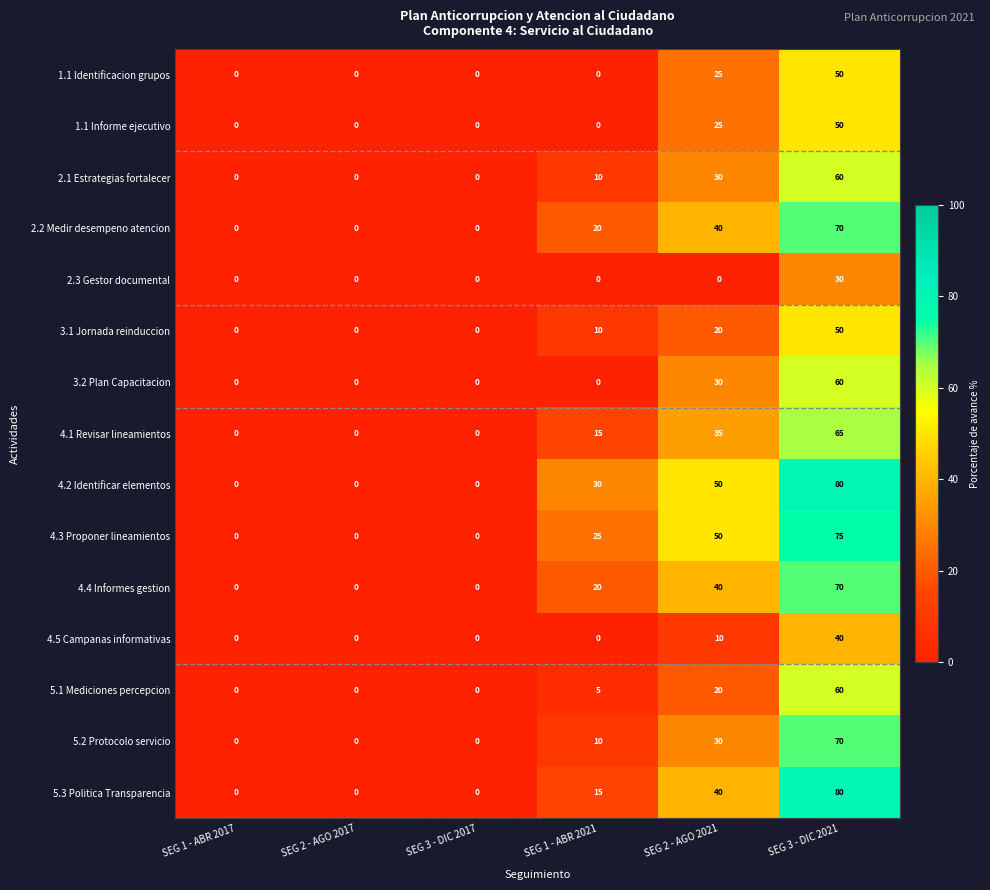

Which category has the lowest value in the 1.1 Informe ejecutivo series?

SEG 1 - ABR 2017